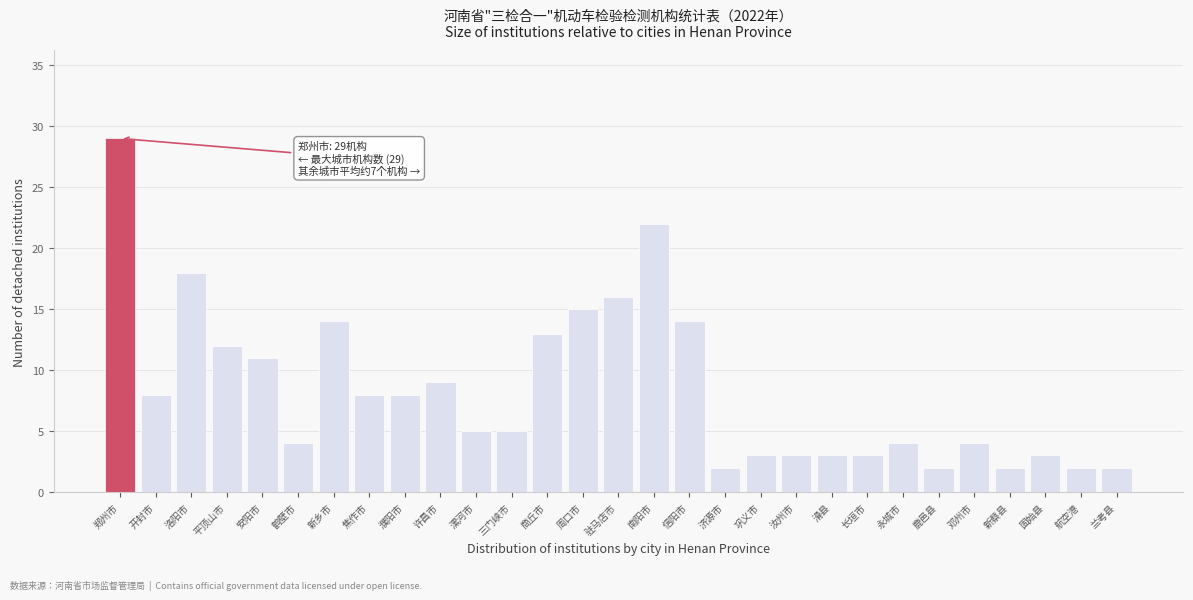

Reading left to right, what are all the values shown in this chart?

29	8	18	12	11	4	14	8	8	9	5	5	13	15	16	22	14	2	3	3	3	3	4	2	4	2	3	2	2